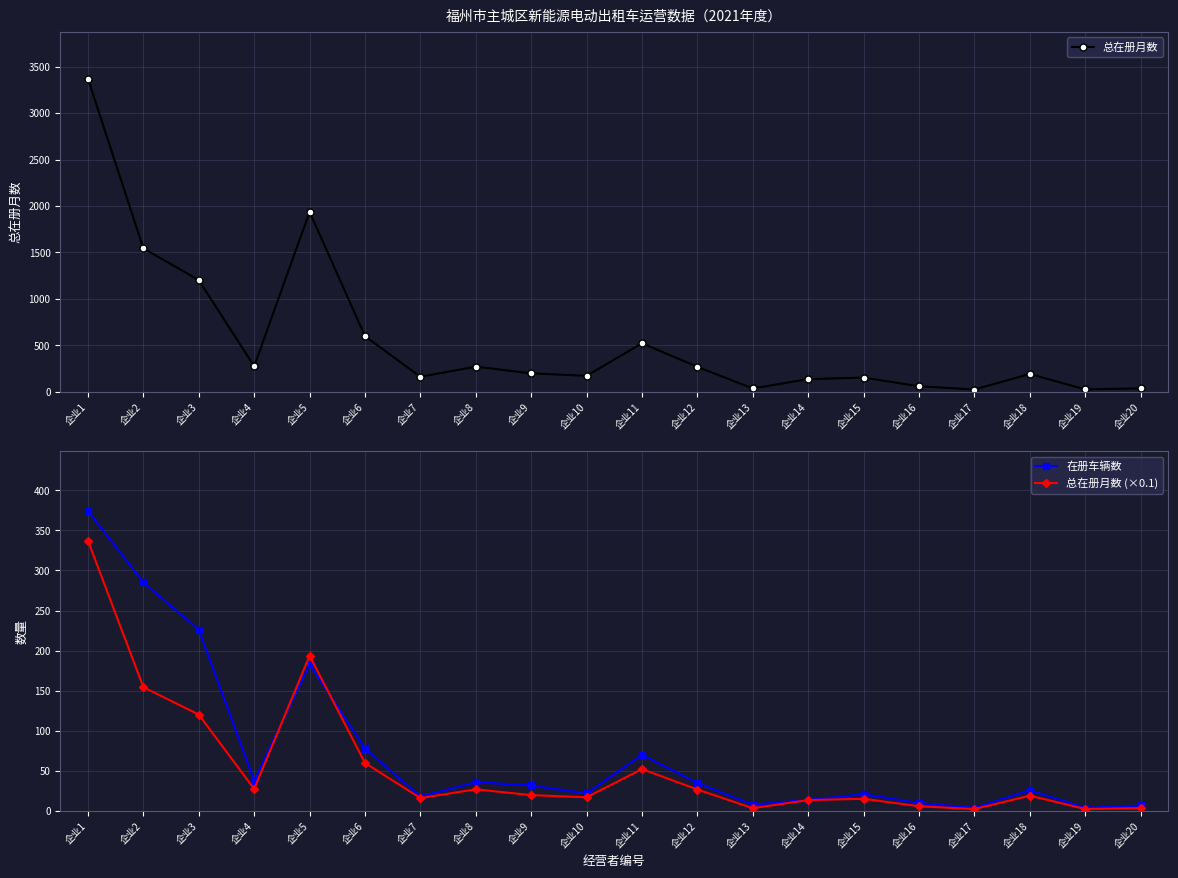

What is the value of the 总在册月数 (×0.1) point at the 3rd from the left?

120.3